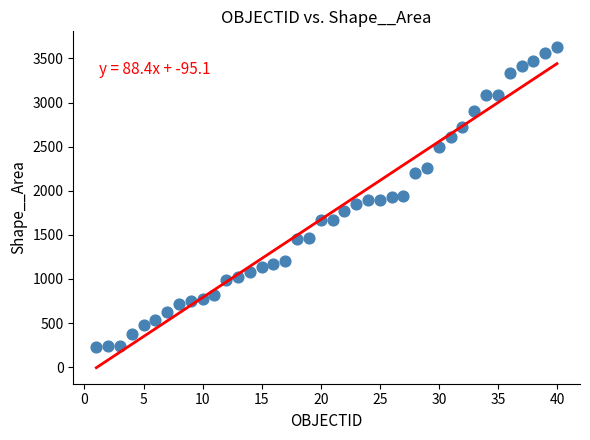

What is the range of Y values (max minus min)?

3398.1